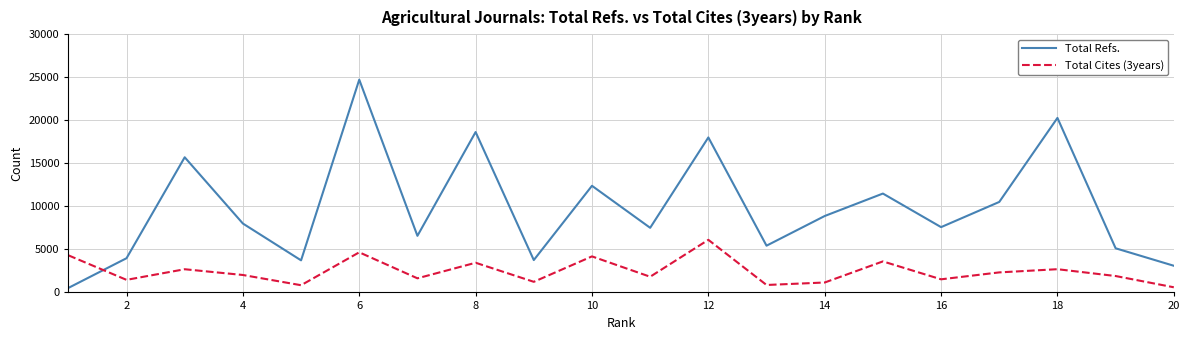

Which series has the widest spread of values?

Total Refs.